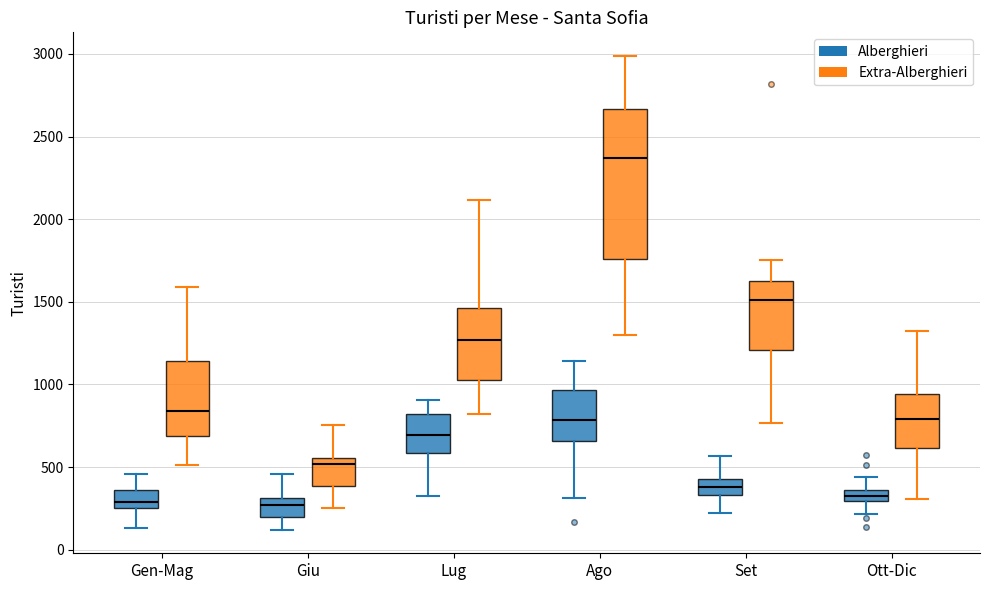

Where does the upper whisker of the box for Ott-Dic (Extra-Alberghieri) end on the y-axis? The values are not printed on the chart, so give them approximately, as read against the axis.

1300